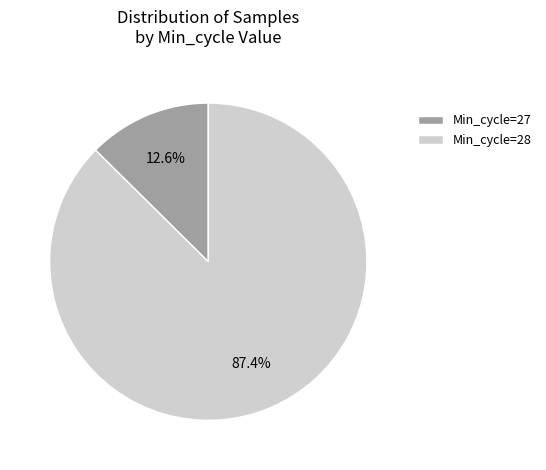

Does any single category account for the majority?

Yes